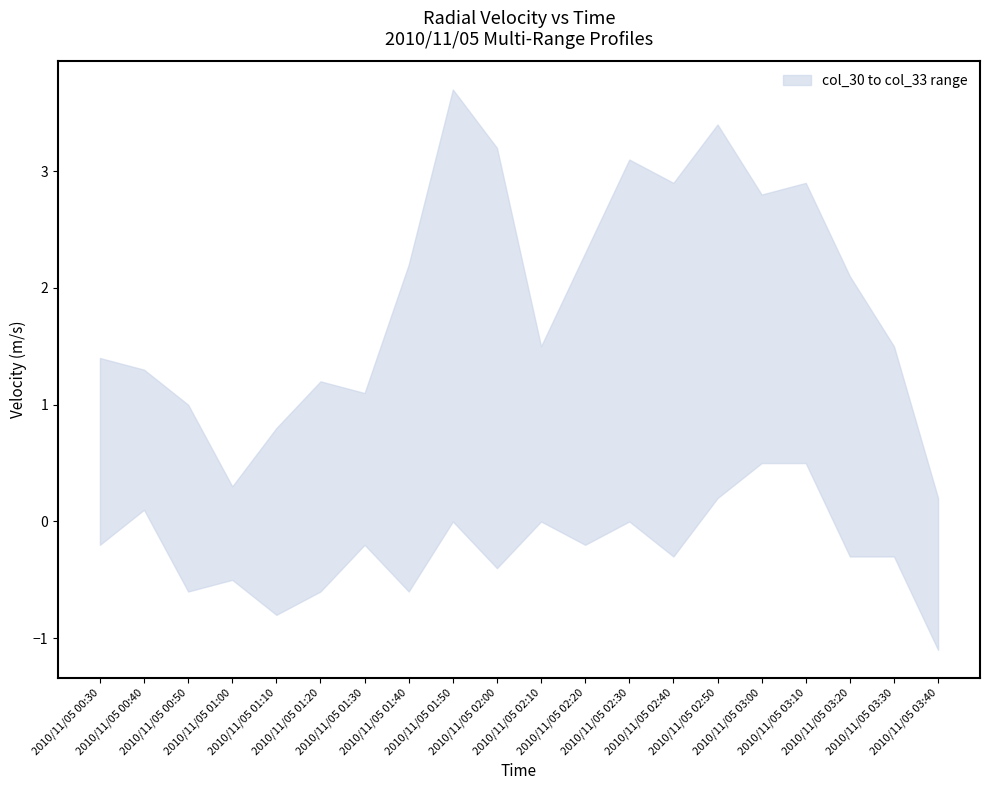

What is the maximum value shown in the chart?

3.7